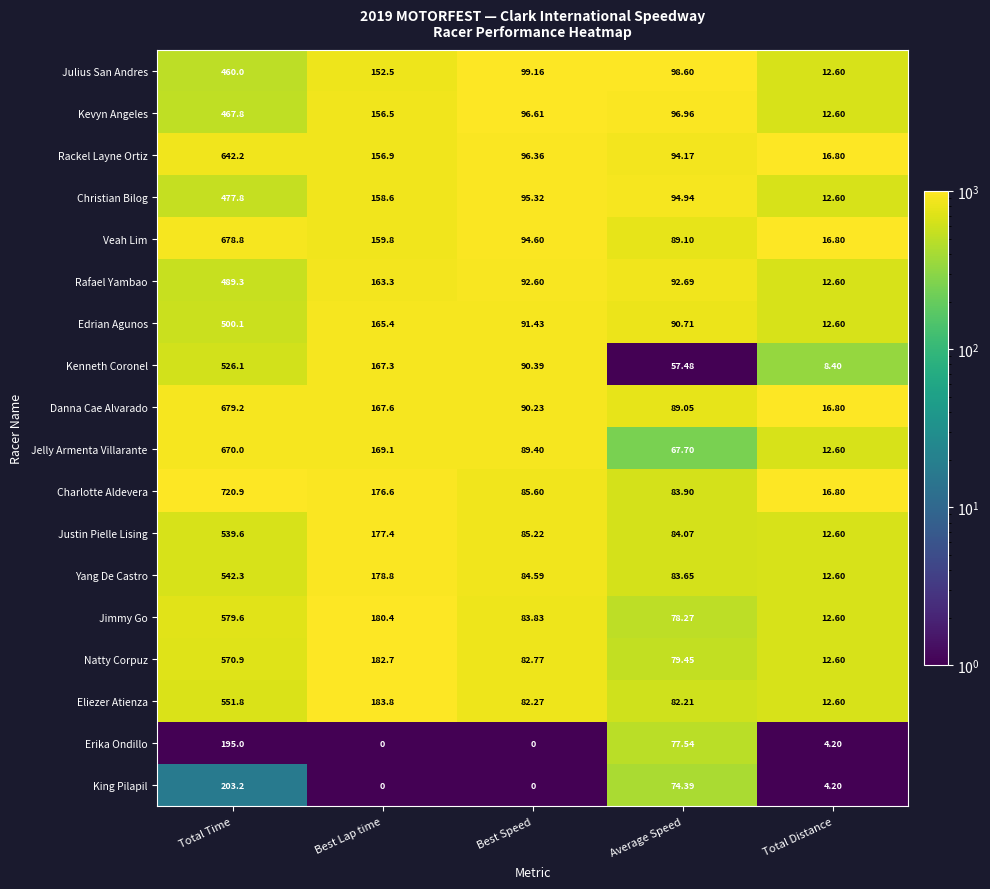

Rank the series at Average Speed from highest to lowest value.

Julius San Andres, Kevyn Angeles, Christian Bilog, Rackel Layne Ortiz, Rafael Yambao, Edrian Agunos, Veah Lim, Danna Cae Alvarado, Justin Pielle Lising, Charlotte Aldevera, Yang De Castro, Eliezer Atienza, Natty Corpuz, Jimmy Go, Erika Ondillo, King Pilapil, Jelly Armenta Villarante, Kenneth Coronel